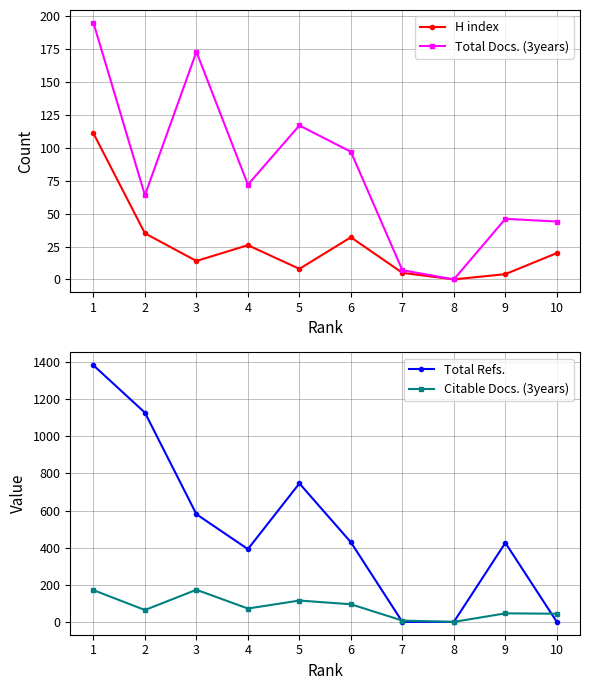

How many values in the Citable Docs. (3years) series are below 72?

5